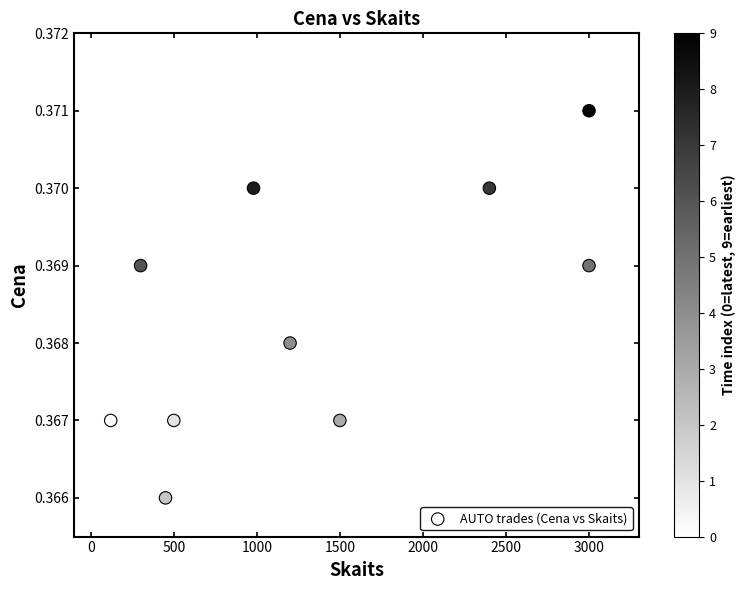

What is the average X value?

1345.0